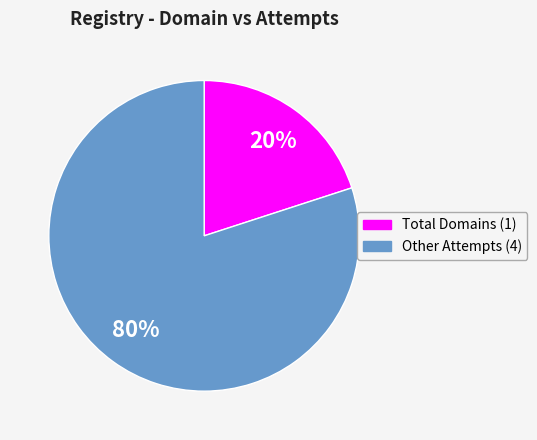

To the nearest percent, what is the average slice percentage?

50%